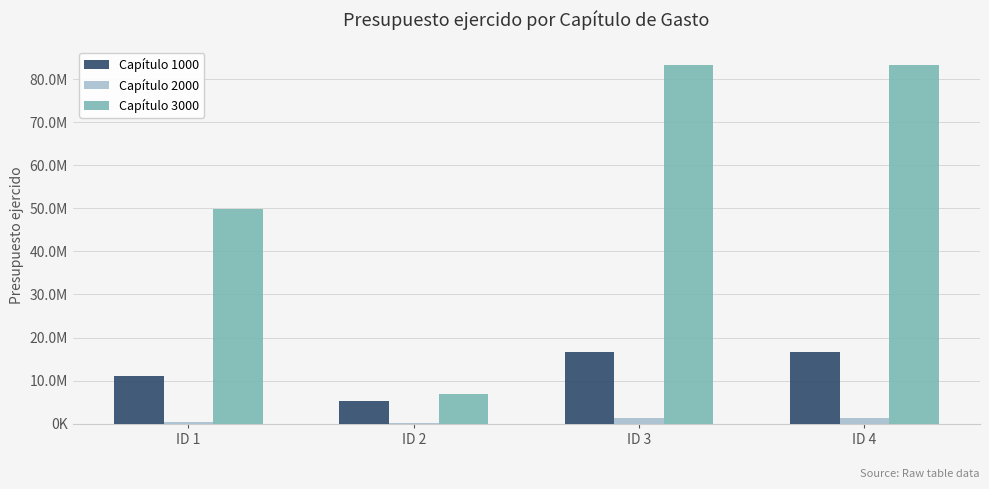

What is the average value of the Capítulo 3000 series?

55859852.2